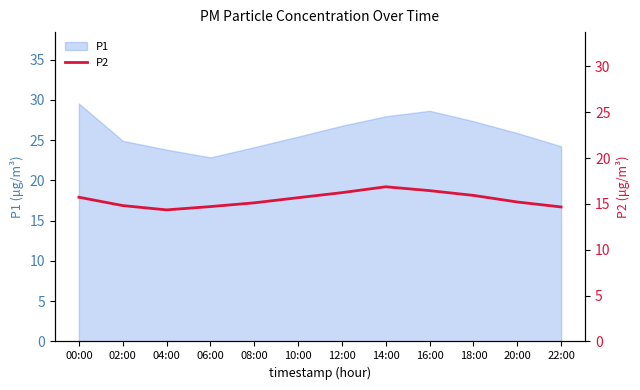

How many values are below 15?

4